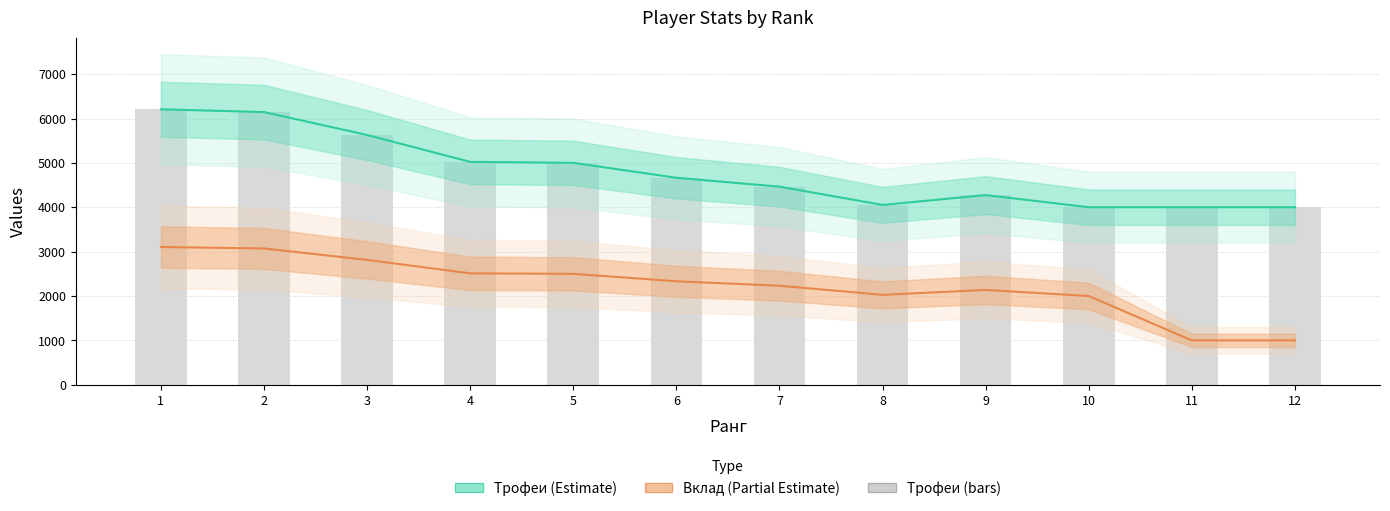

What is the value of the Трофеи bar at the 3rd from the left?

5629